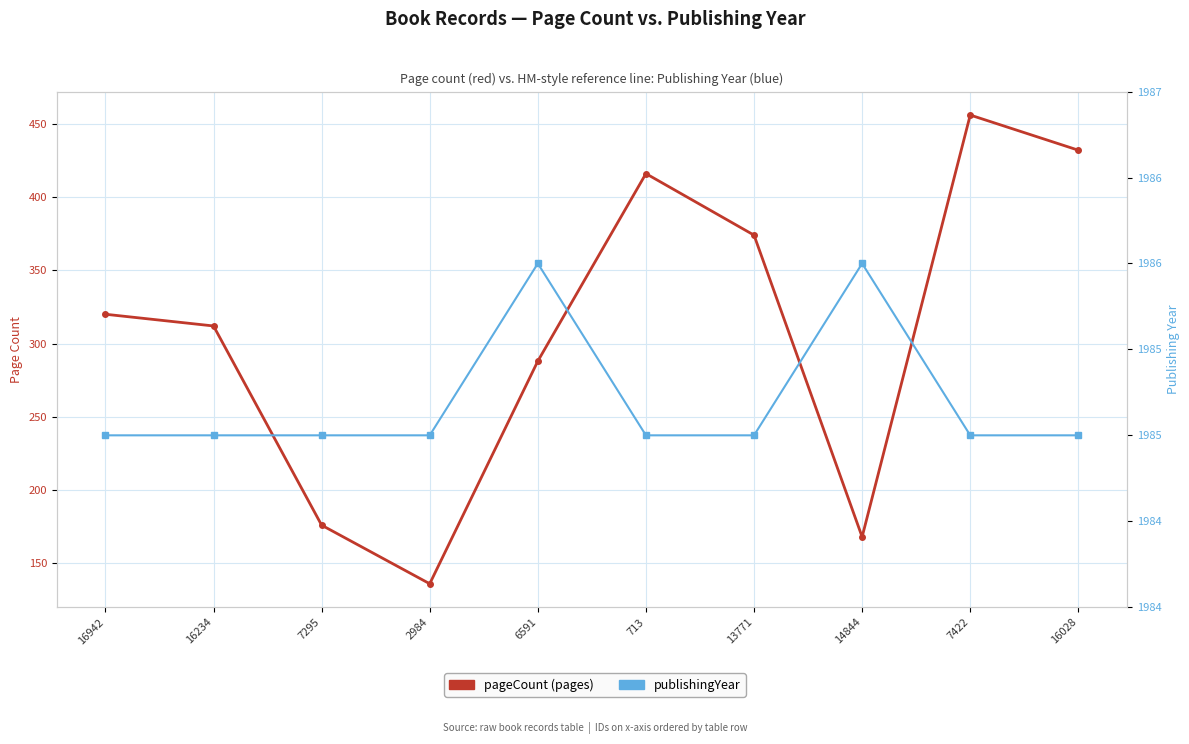

What is the label of the 7th point from the left?

13771